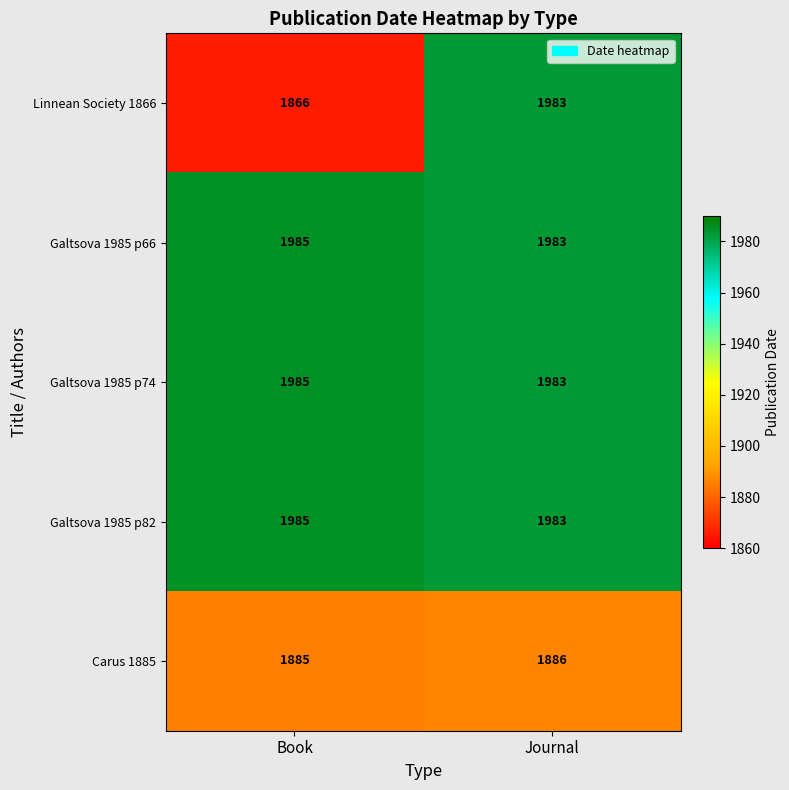

Which series has the widest spread of values?

Linnean Society 1866